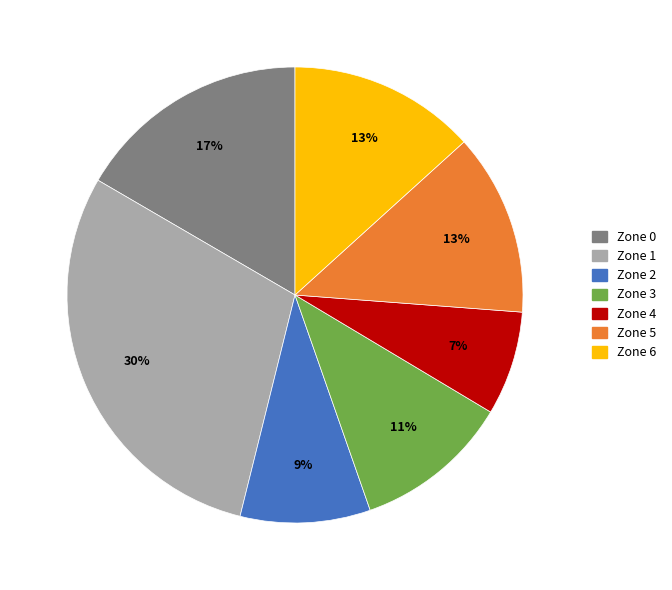

True or false: Zone 3 accounts for 26% of the total.

False